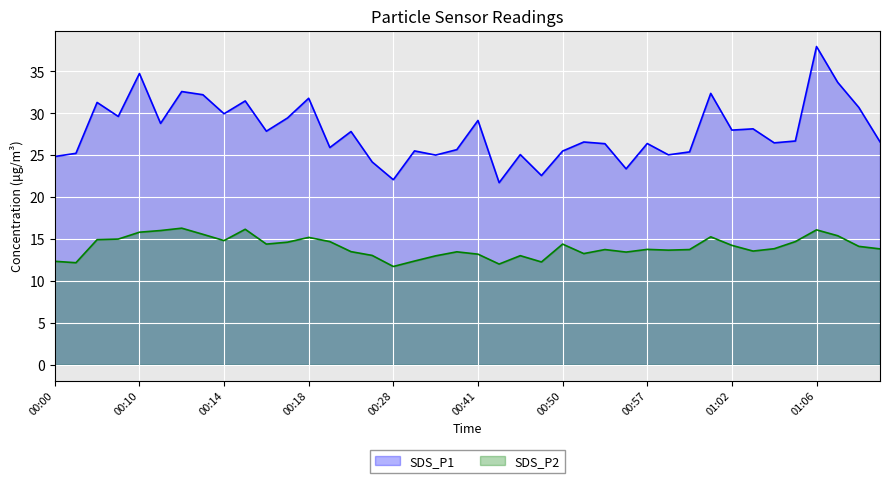

What is the maximum value shown in the chart?

38.0